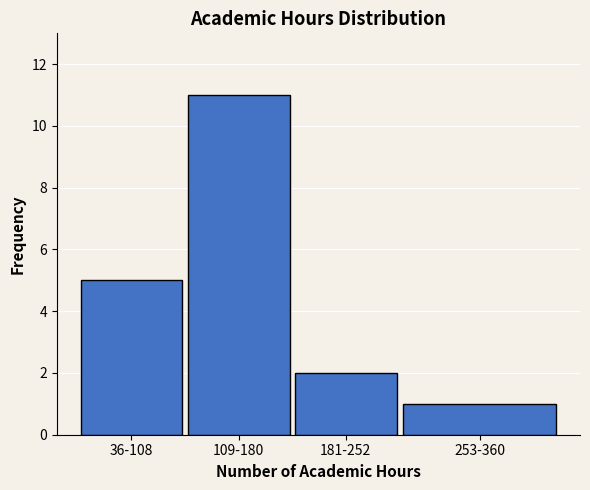

Reading left to right, extract all data points from this chart.

5	11	2	1